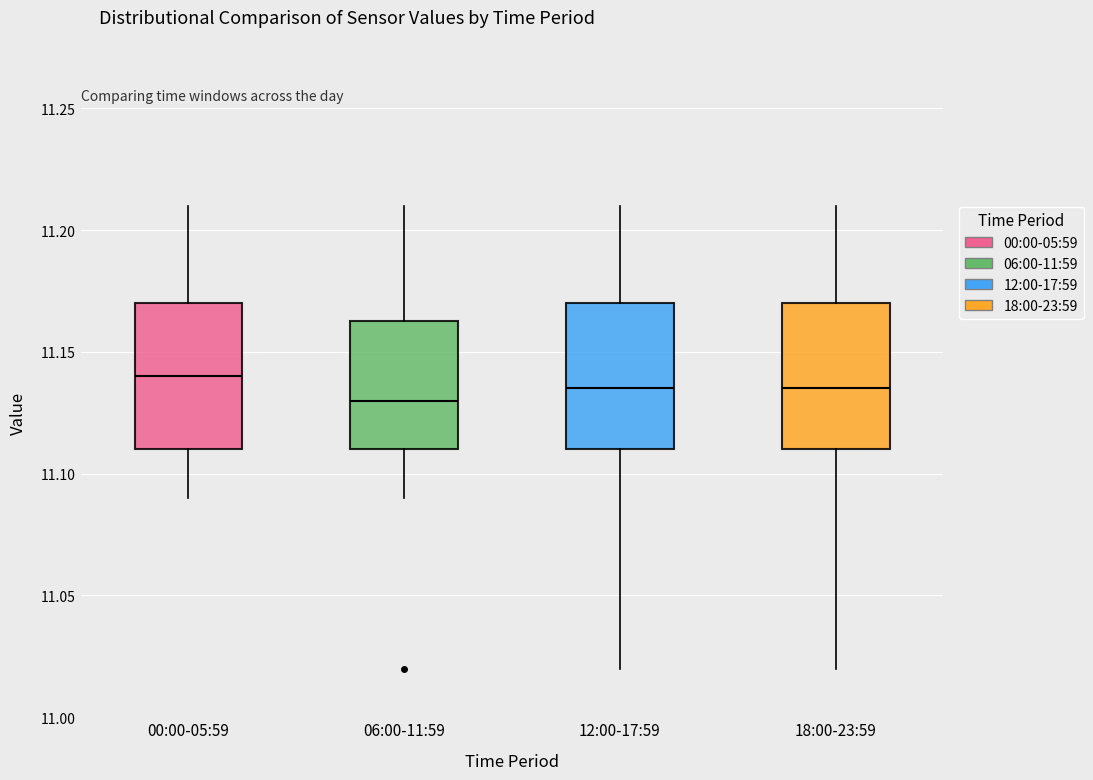

Where does the upper whisker of the box for 06:00-11:59 end on the y-axis? The values are not printed on the chart, so give them approximately, as read against the axis.

11.210